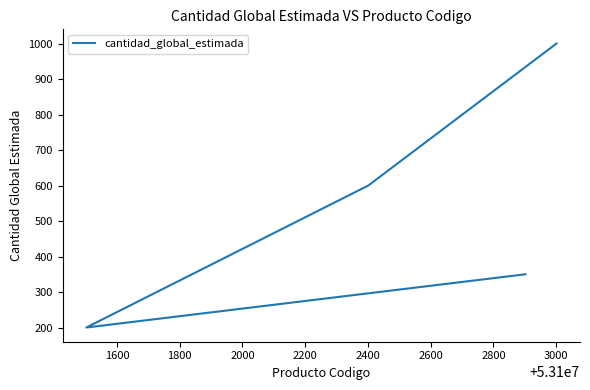

Is it true that the value at 1400 is 1766?

False